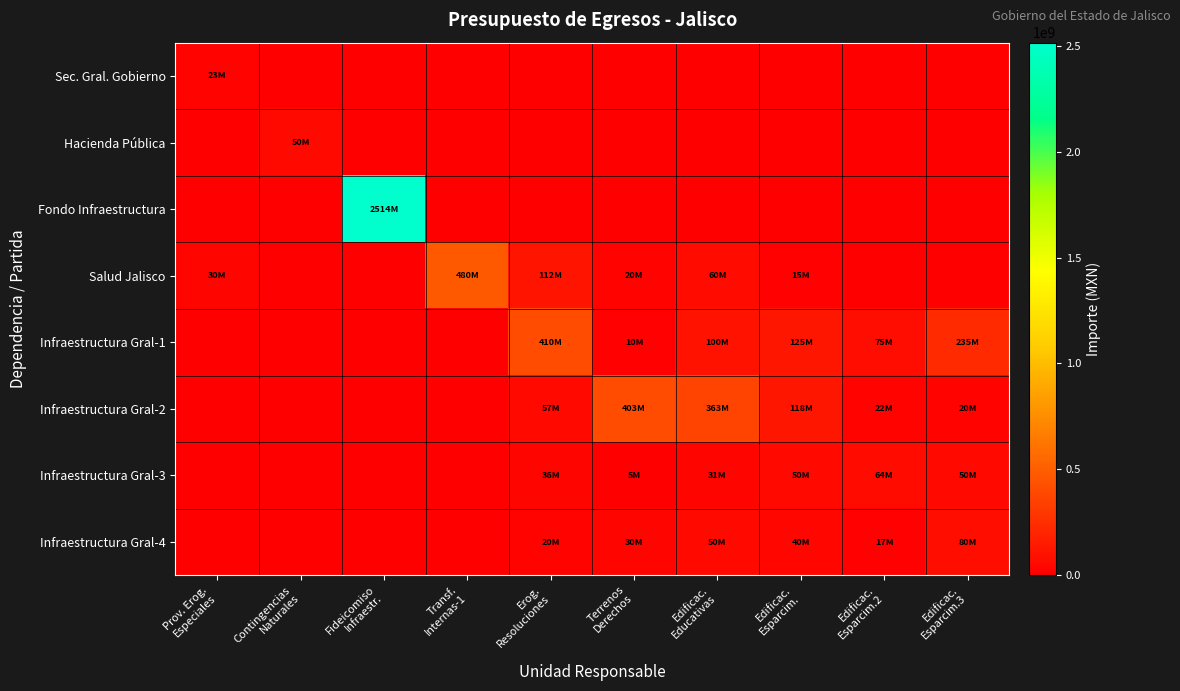

Between Terrenos Derechos and Edificac. Esparcim.3, which series saw the biggest shift?

Infraestructura Gral-2